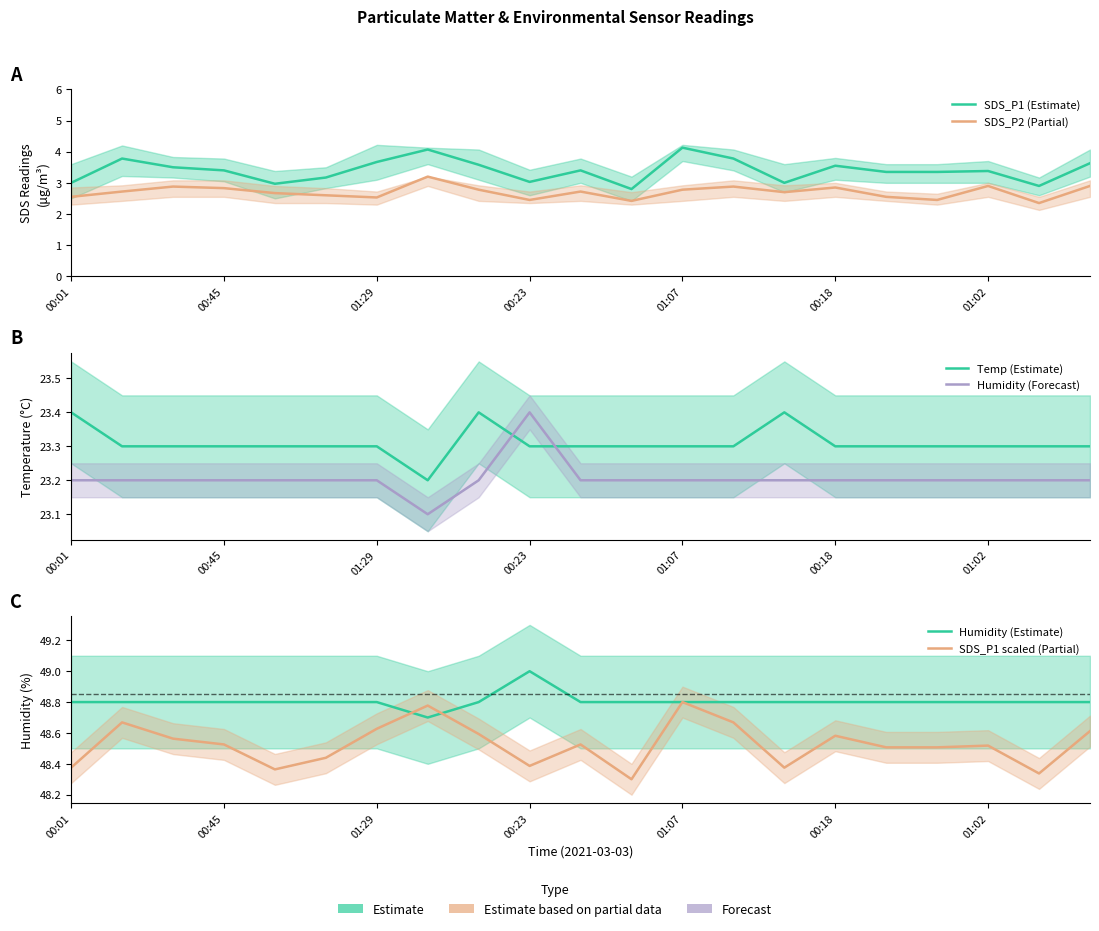

The Temp (Estimate) series shows 14.3 at 7. True or false?

False